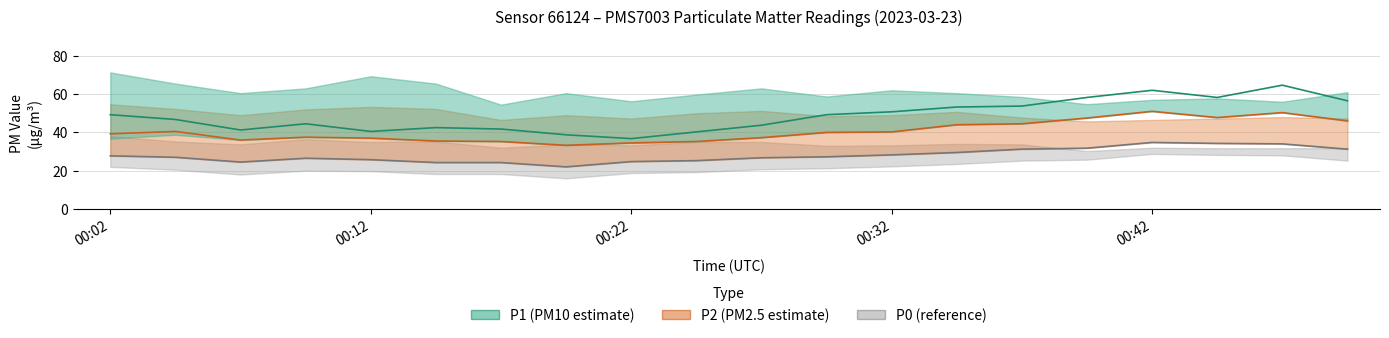

True or false: P1 and P2 intersect in this chart.

False